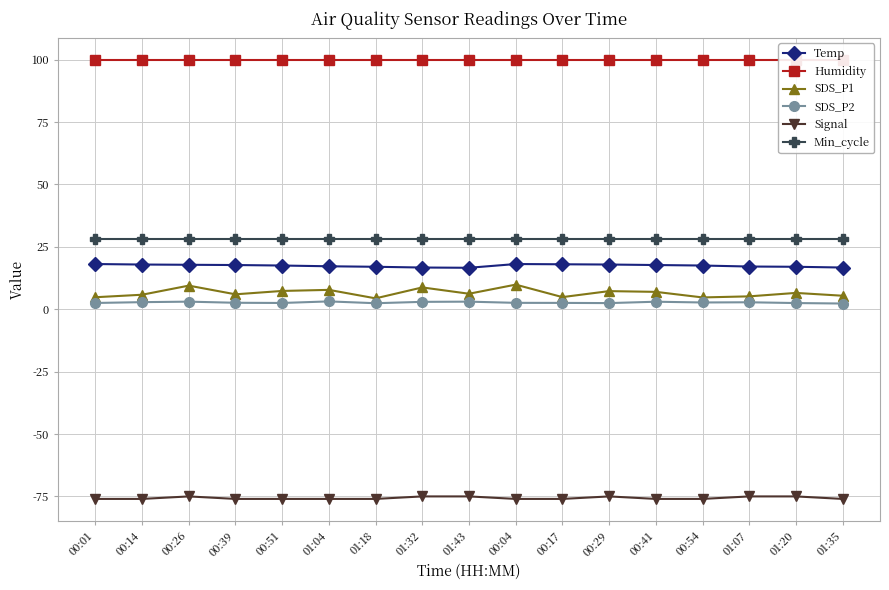

The Temp series shows 24.7 at 01:18. True or false?

False